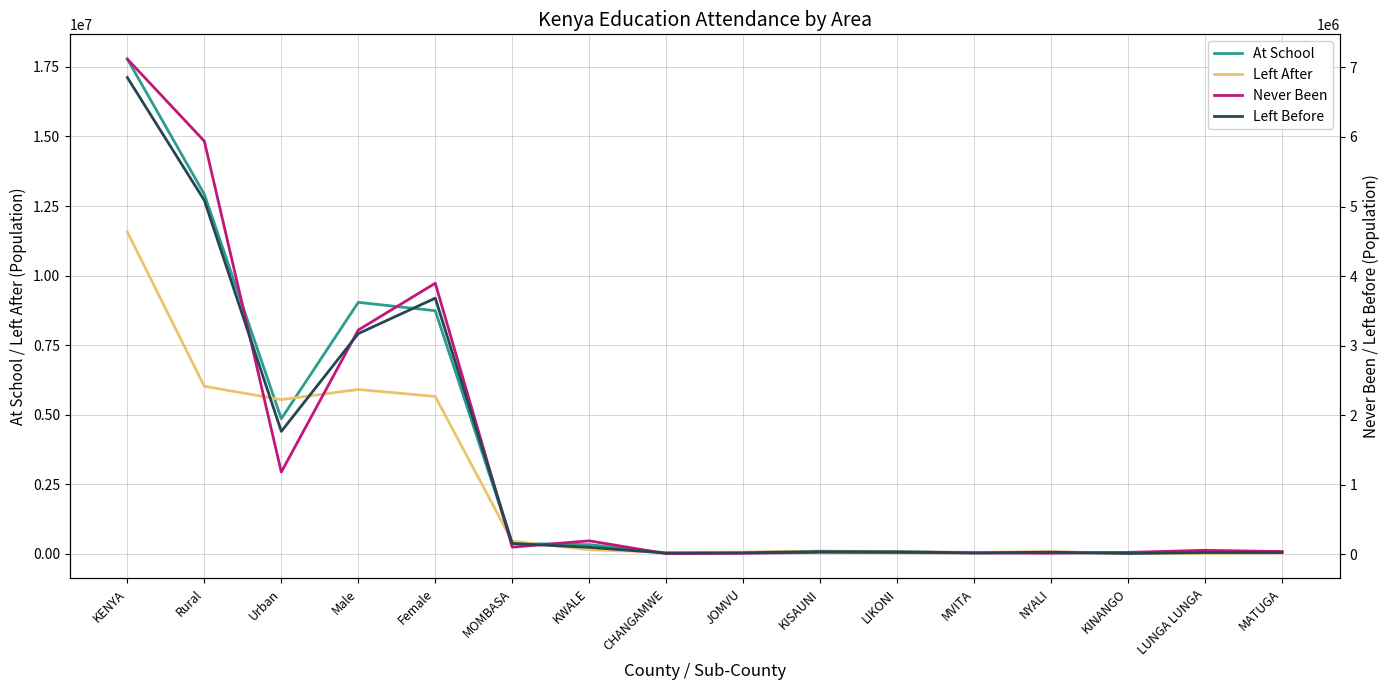

List the labels in order of Left After value, largest first.

KENYA, Rural, Male, Female, Urban, MOMBASA, KWALE, KISAUNI, LIKONI, NYALI, JOMVU, CHANGAMWE, MVITA, MATUGA, LUNGA LUNGA, KINANGO